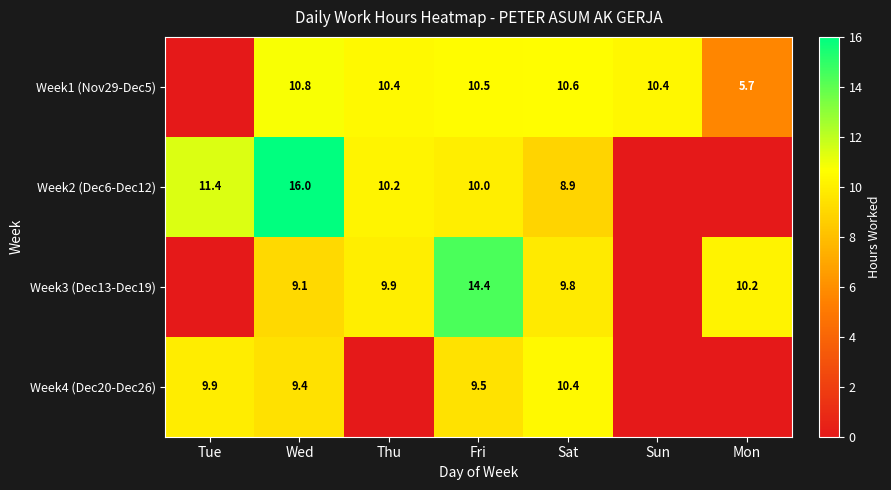

What is the spread (max minus min) of values at Sat?

1.7